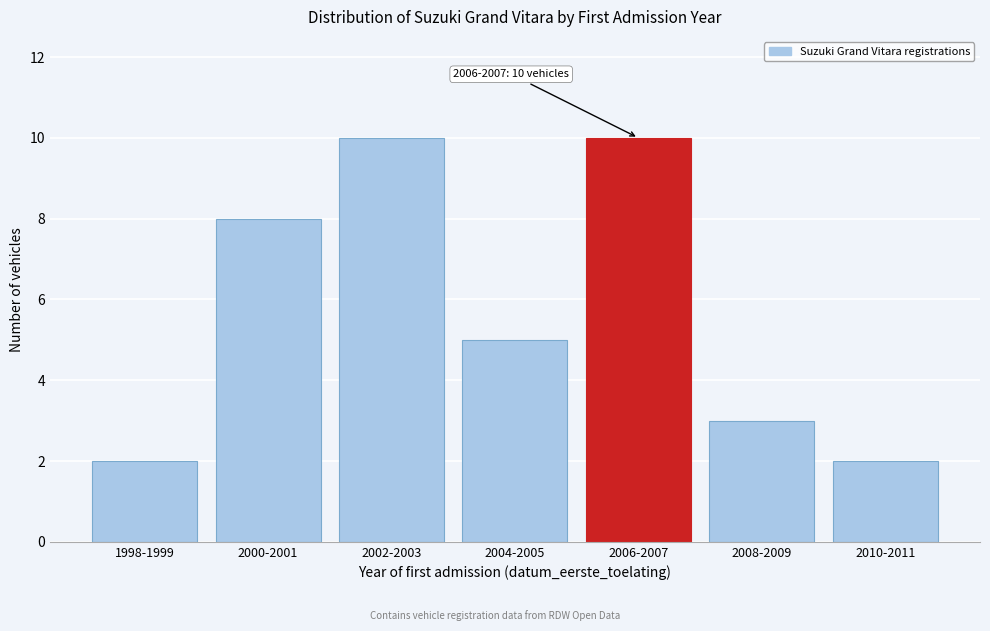

Reading left to right, extract all data points from this chart.

1998-1999=2	2000-2001=8	2002-2003=10	2004-2005=5	2006-2007=10	2008-2009=3	2010-2011=2